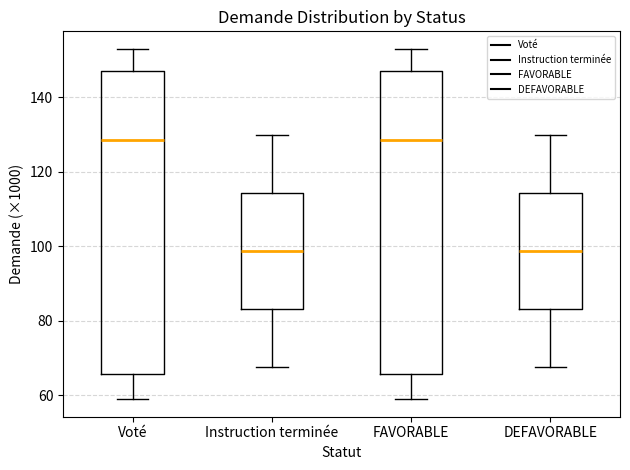

Reading left to right, transcribe this box plot: for each box, give where its median line is, the range the box spans, and where its two whiskers end, as read against the y-axis. The values are not printed on the chart, so give them approximately, as read against the axis.

Voté: median 128, box 66 to 148, whiskers 58 to 154
Instruction terminée: median 98, box 84 to 114, whiskers 68 to 130
FAVORABLE: median 128, box 66 to 148, whiskers 58 to 154
DEFAVORABLE: median 98, box 84 to 114, whiskers 68 to 130